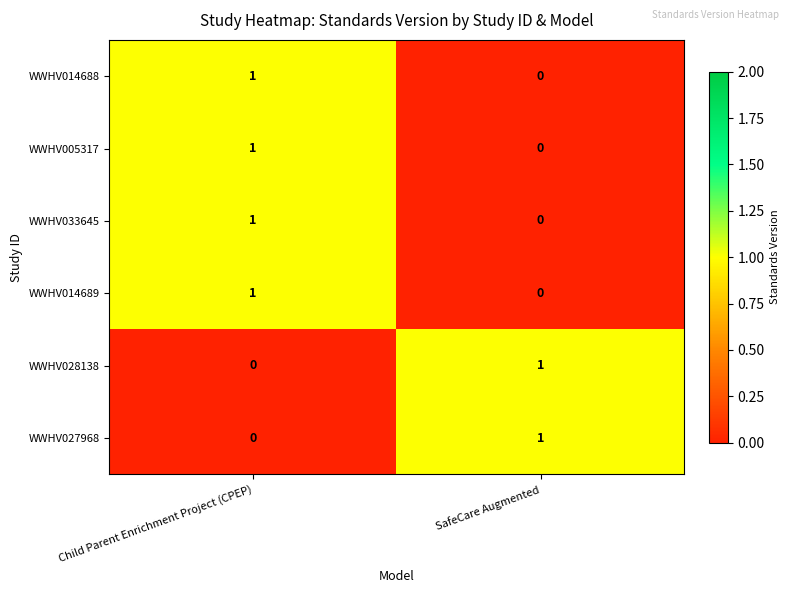

Reading right to left, extract all data points from this chart.

WWHV014688: 0	1
WWHV005317: 0	1
WWHV033645: 0	1
WWHV014689: 0	1
WWHV028138: 1	0
WWHV027968: 1	0